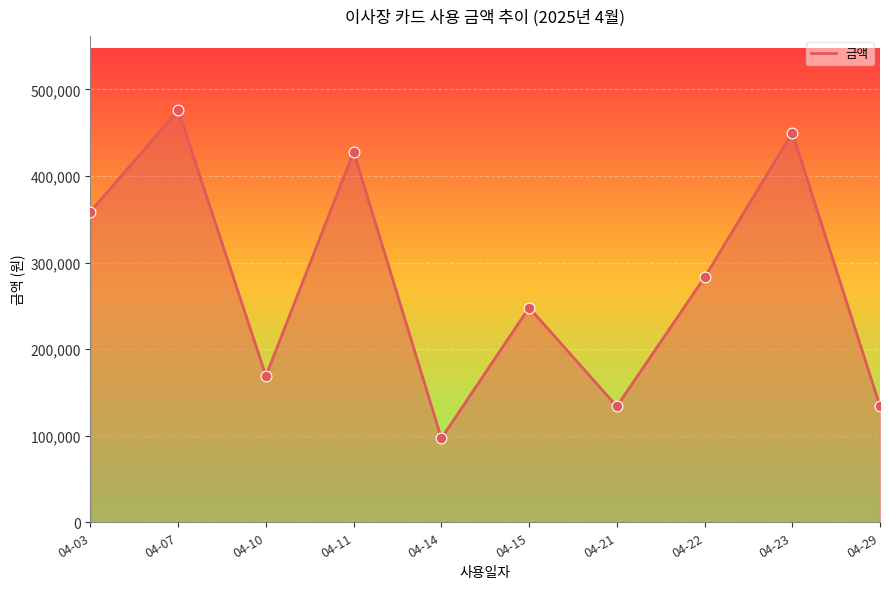

What is the ratio of the value at 04-10 to the value at 04-03?

0.5